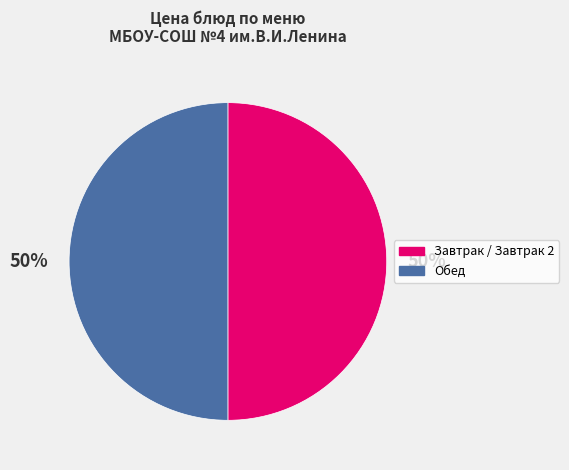

To the nearest percent, what is the average slice percentage?

50%